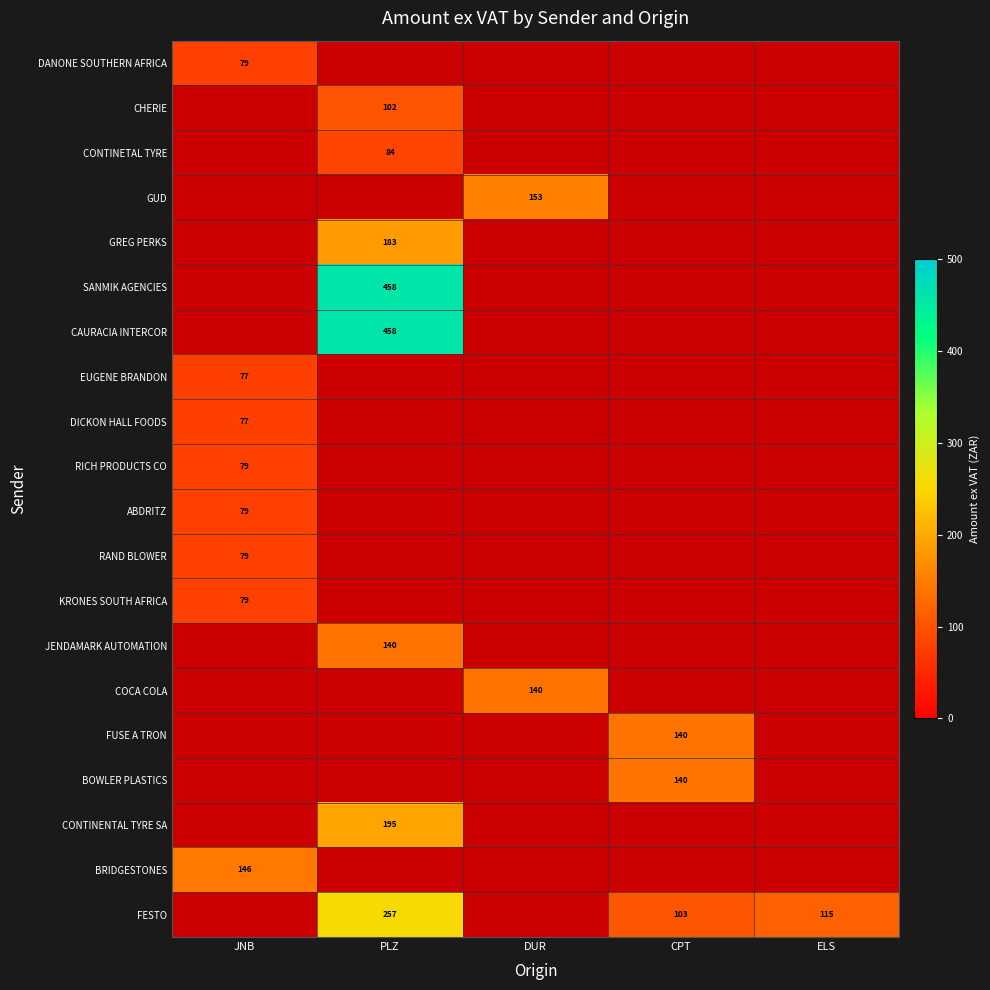

The value of CONTINETAL TYRE at PLZ is 84.0. True or false?

True